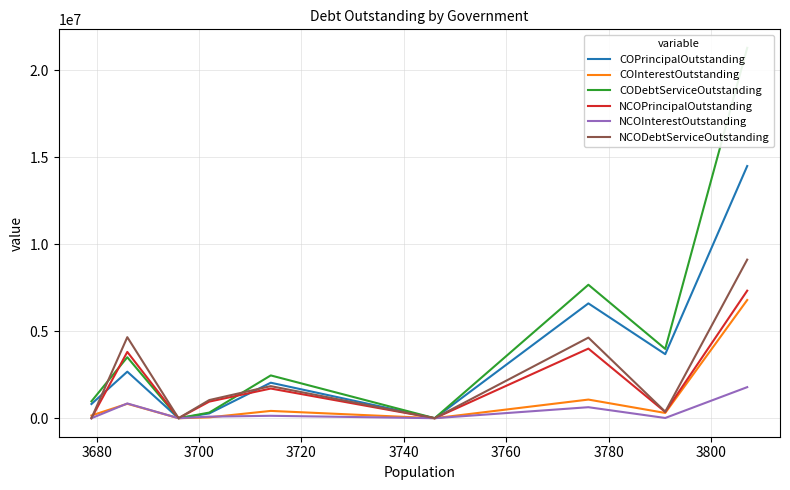

What is the greatest value displayed?

21288431.6